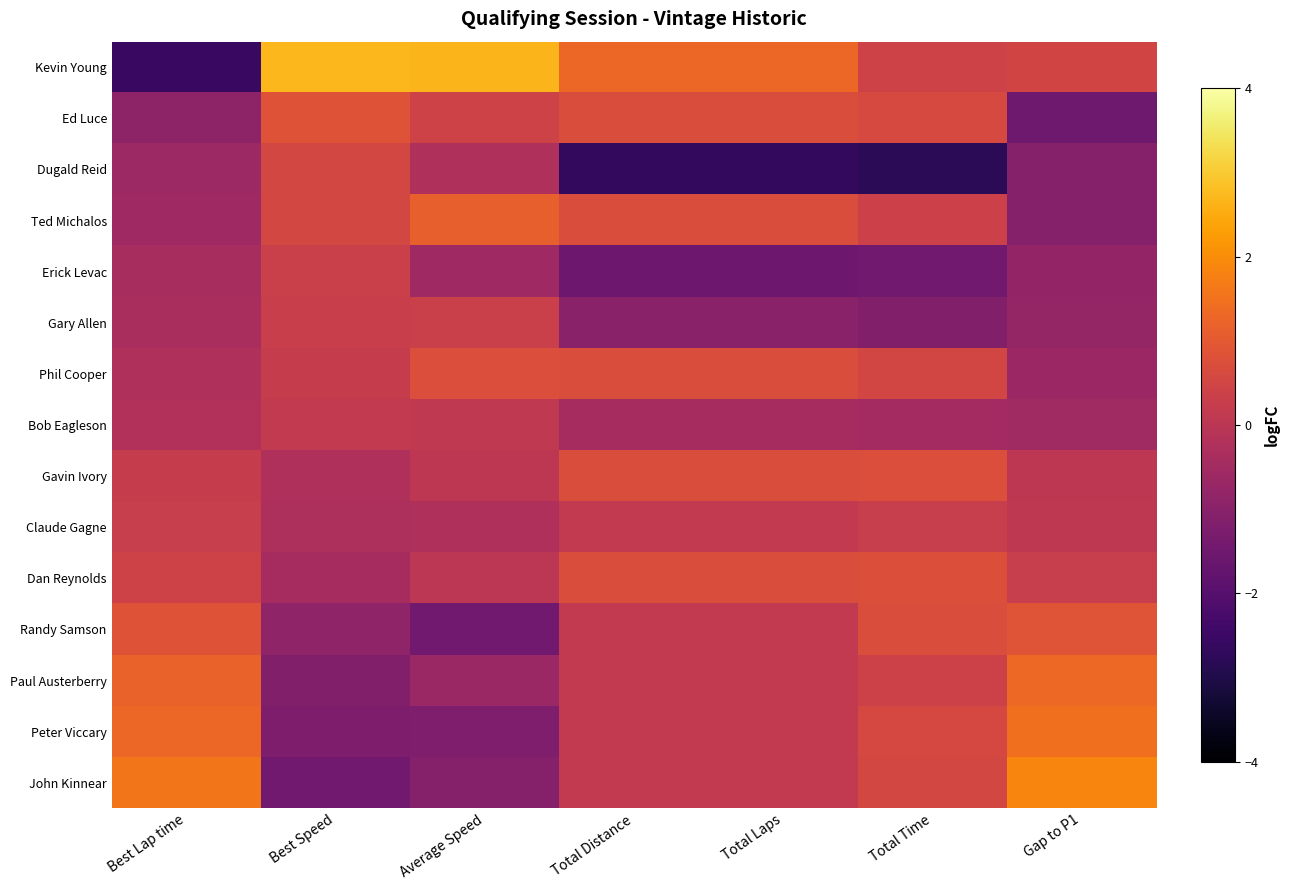

How many categories are shown in the chart?

7